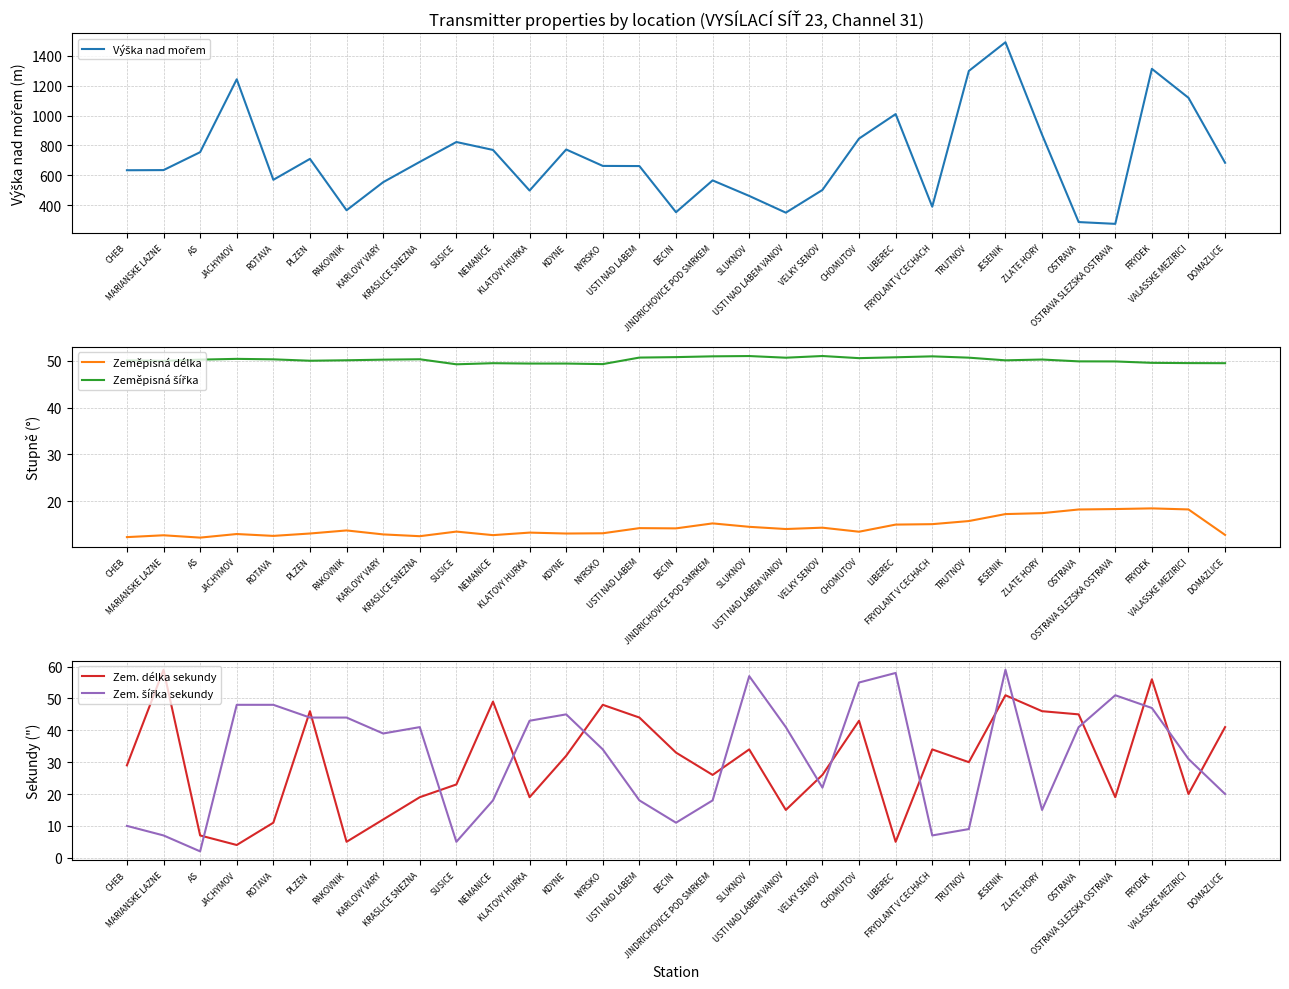

At which category does the chart reach its peak across all series?

JESENIK